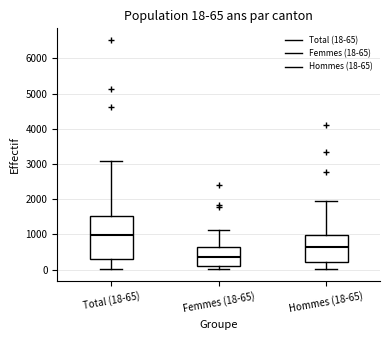

Which box is the tallest, from its lower edge to its upper edge?

Total (18-65)